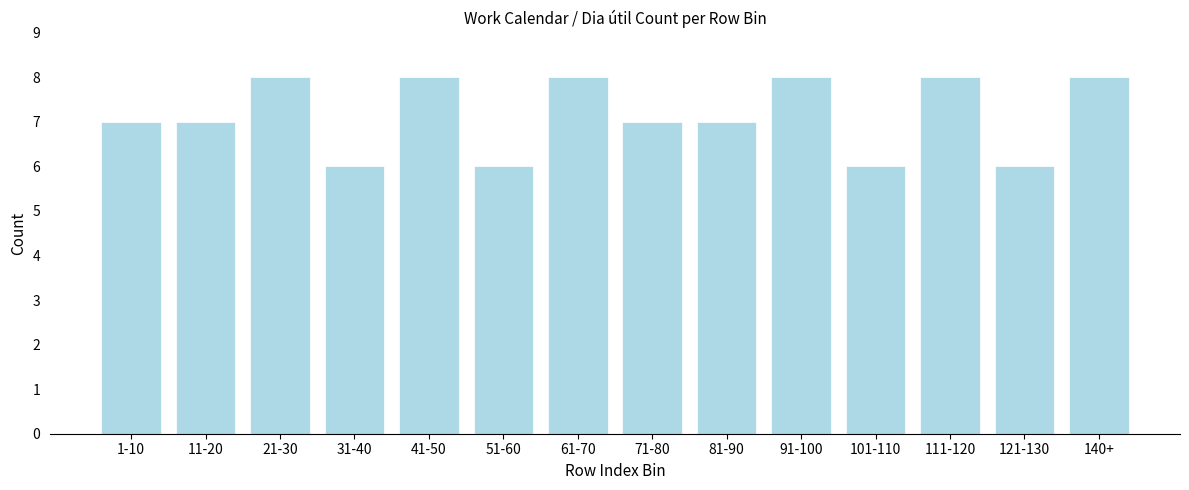

Reading right to left, what are all the values shown in this chart?

8	6	8	6	8	7	7	8	6	8	6	8	7	7